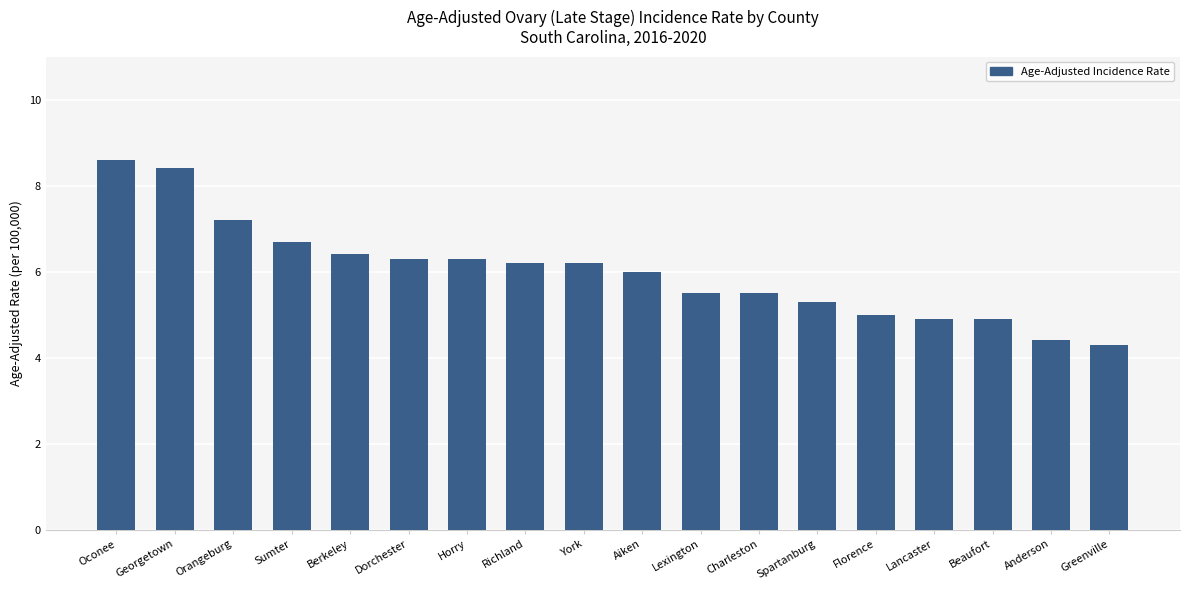

Count the number of categories in the chart.

18